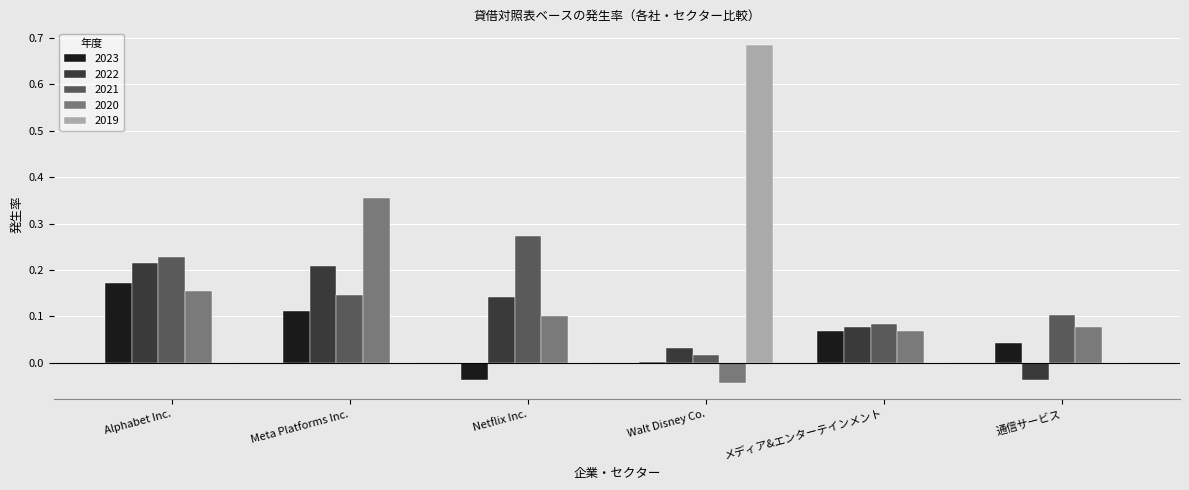

The value of 2019 at メディア&エンターテインメント is 0.3. True or false?

False